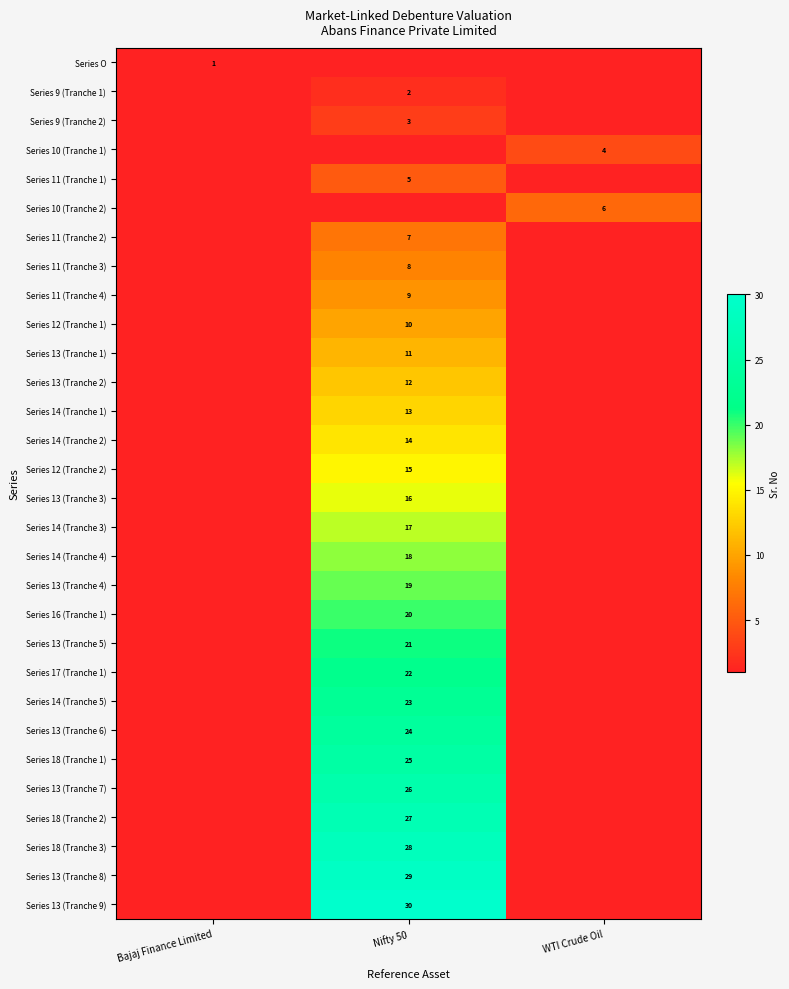

The Series 11 (Tranche 3) series shows 8 at Nifty 50. True or false?

True